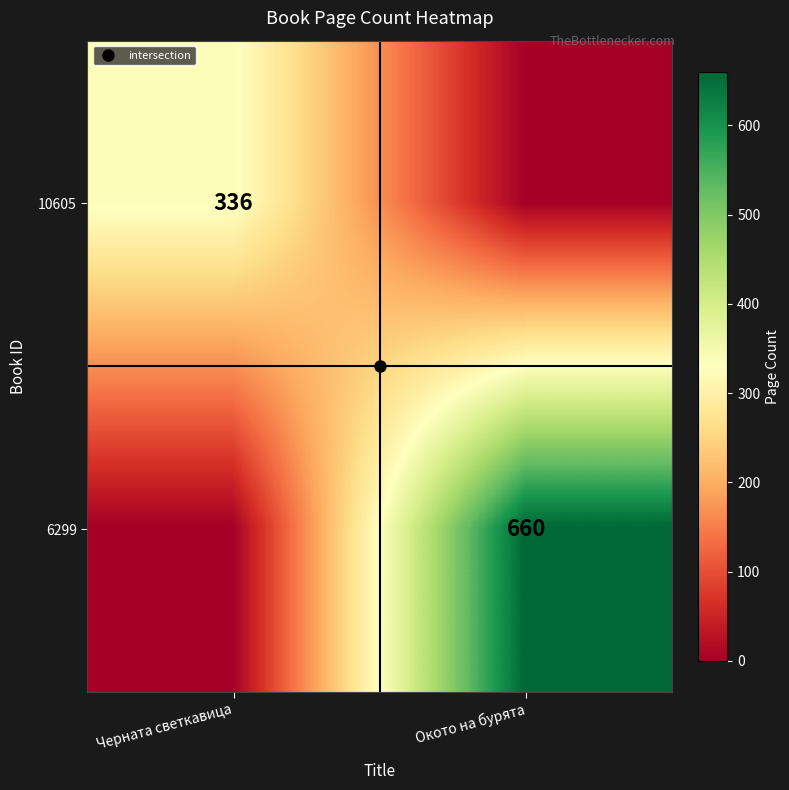

What is the spread (max minus min) of values at Черната светкавица?

336